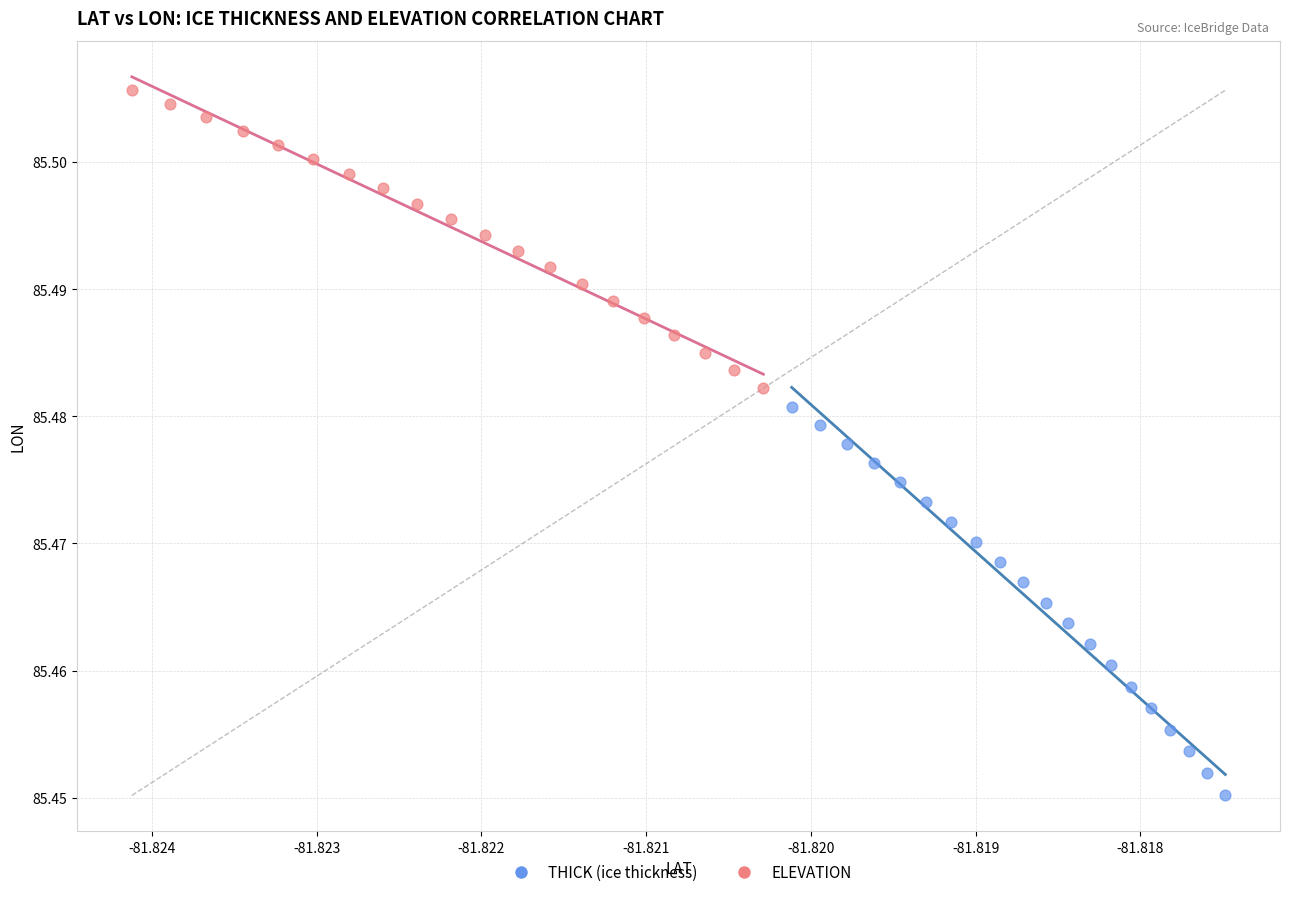

Which series reaches the minimum Y coordinate?

THICK (ice thickness)